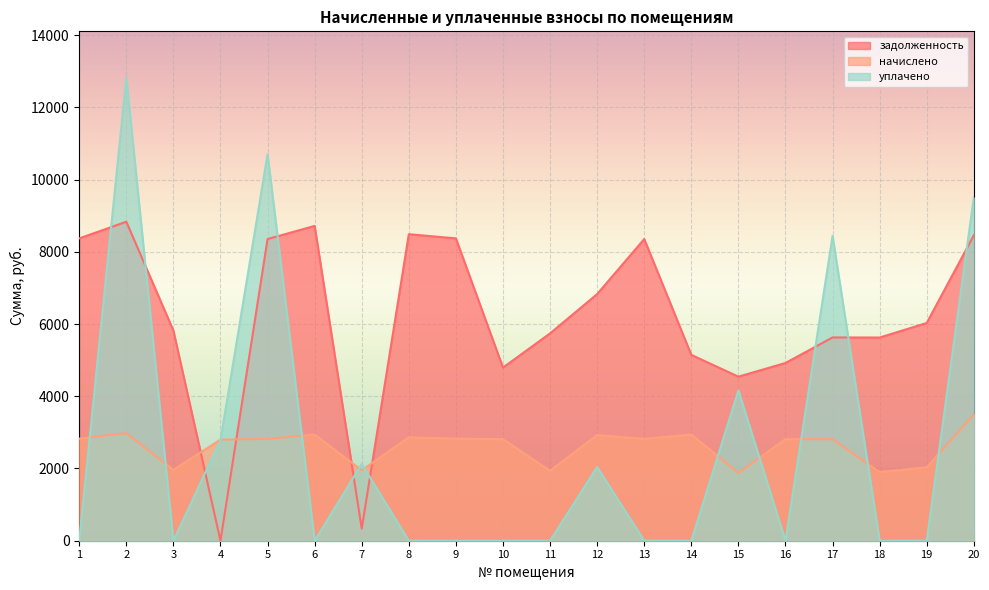

How many series are shown in this chart?

3